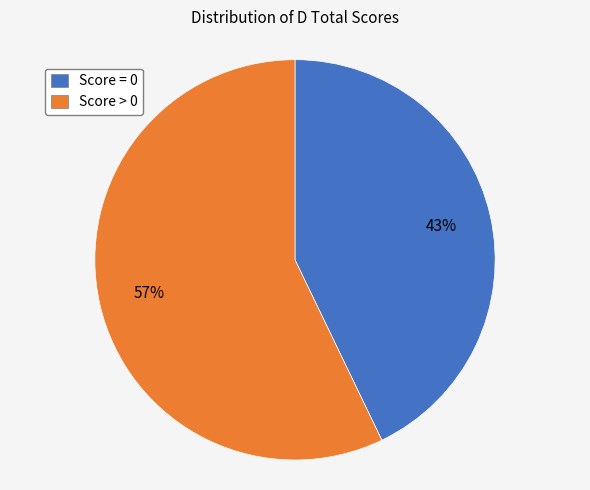

Combined, do Score = 0 and Score > 0 account for over 50%?

Yes